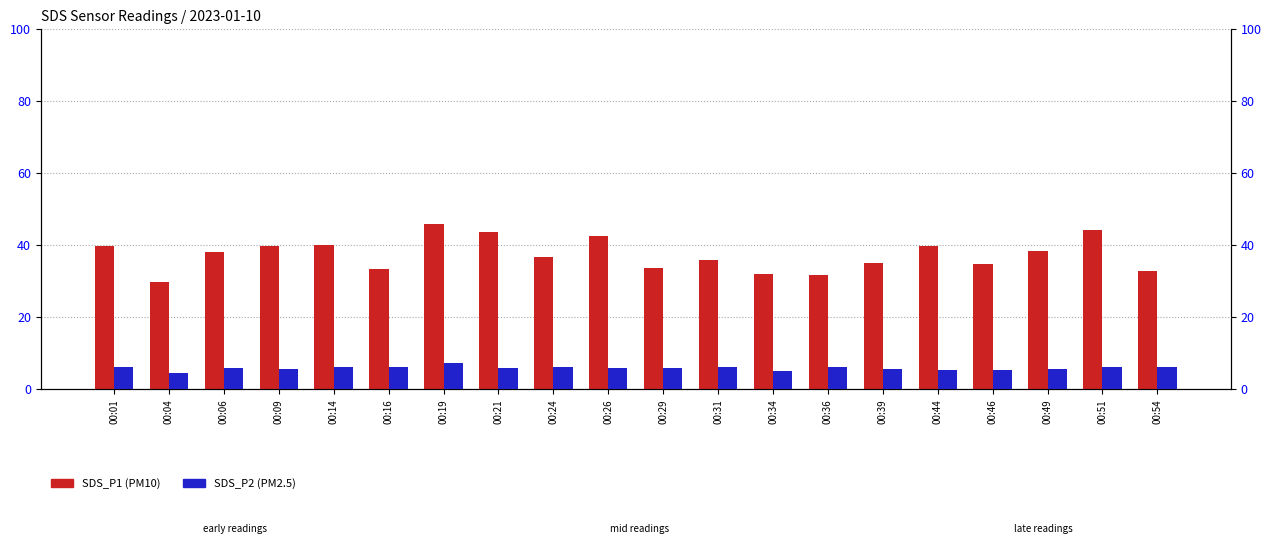

Rank the series by their maximum value, from highest to lowest.

SDS_P1 (PM10), SDS_P2 (PM2.5)